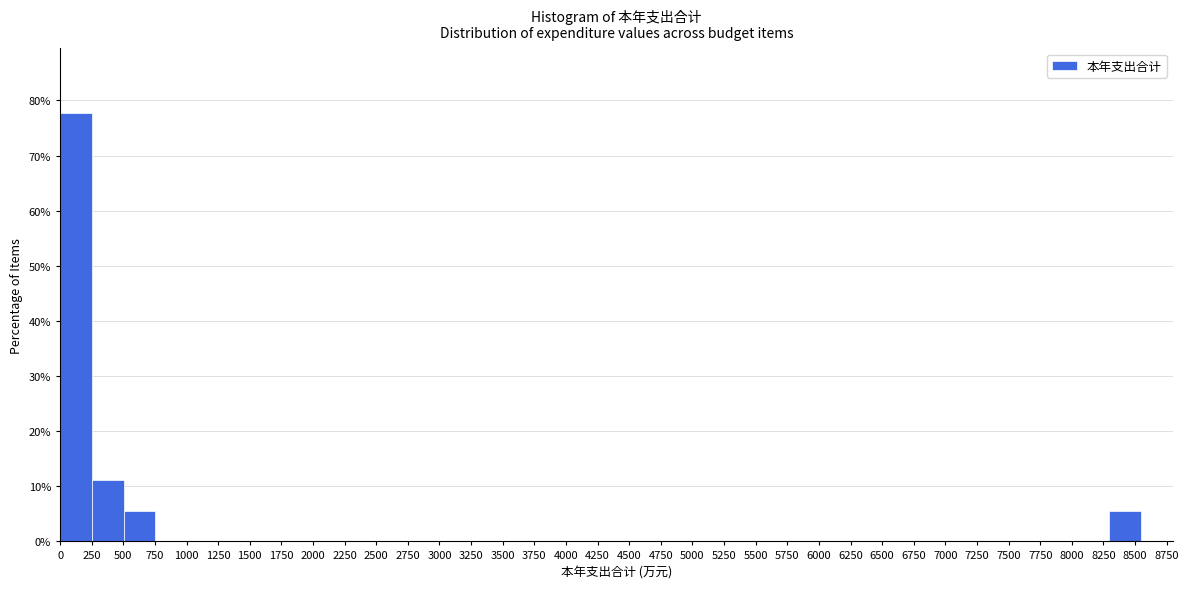

Which range on the x-axis has the tallest bar?

0 to 250